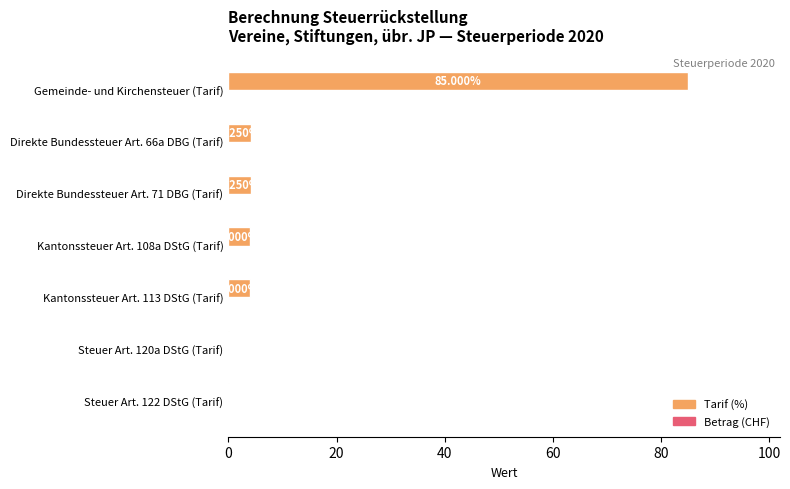

Between Gemeinde- und Kirchensteuer (Tarif) and Steuer Art. 122 DStG (Tarif), which is larger?

Gemeinde- und Kirchensteuer (Tarif)